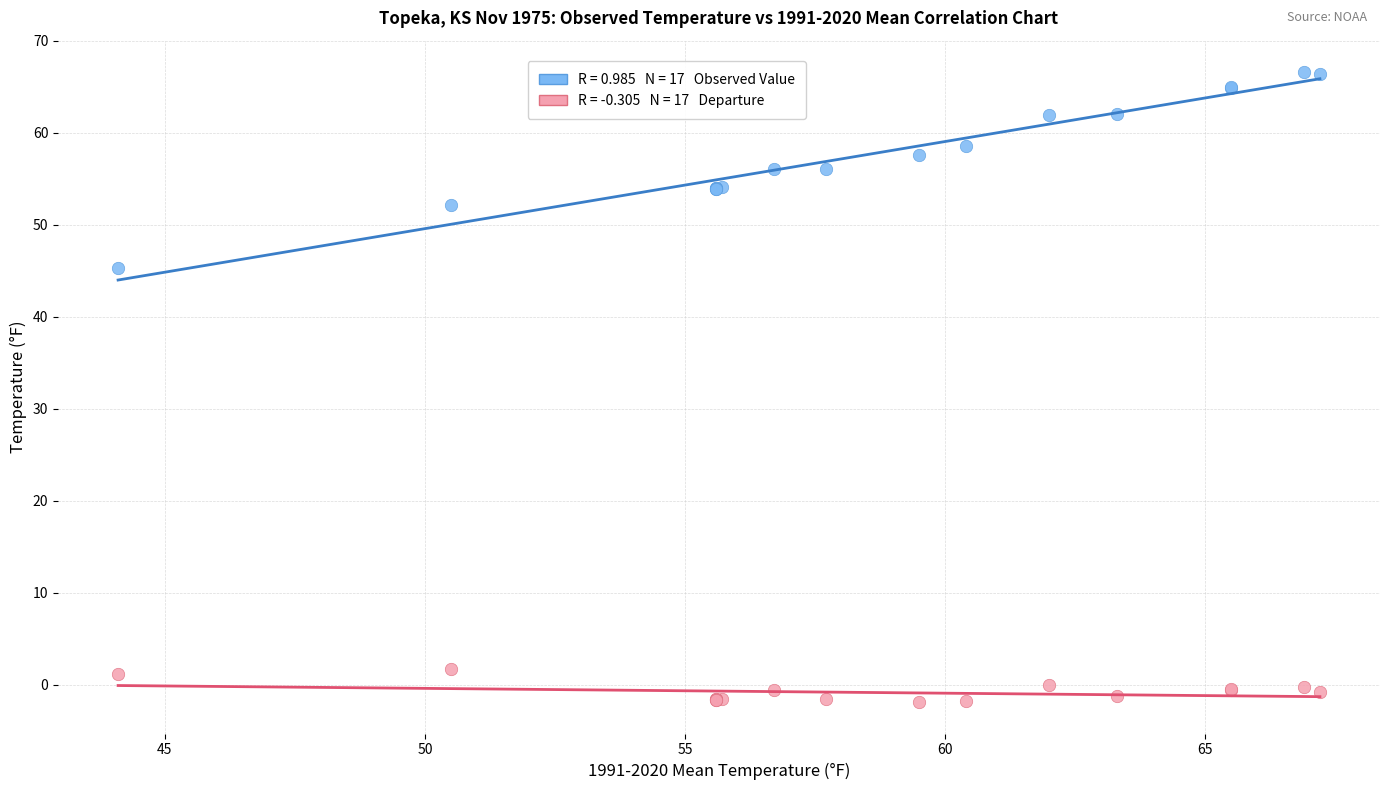

Across all series, what Y value is closest to 32?

45.3